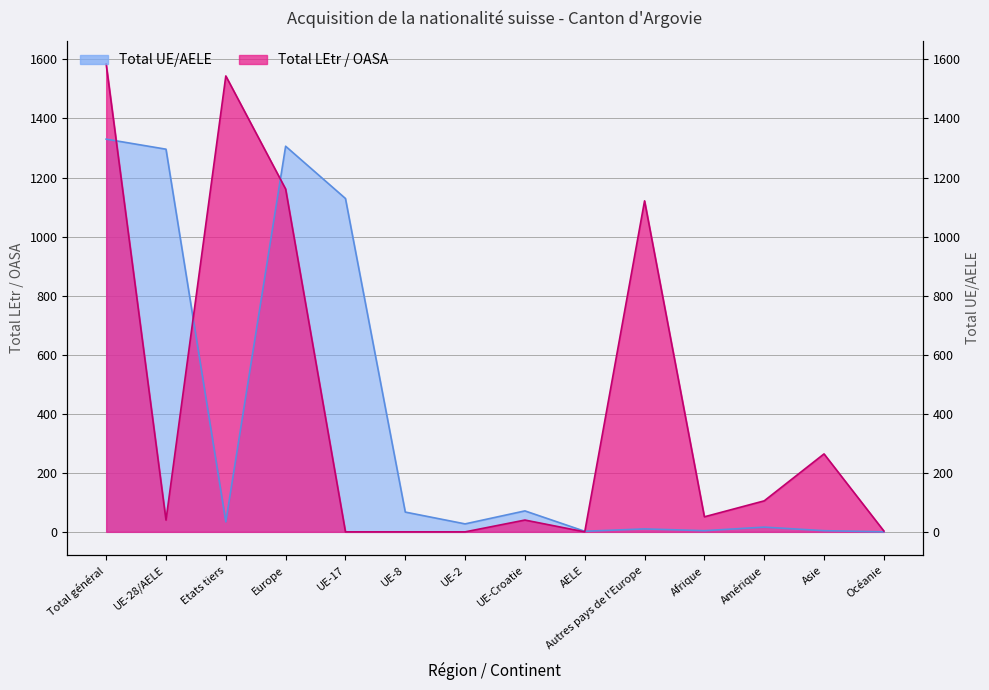

At Asie, list the series in order from largest to smallest.

Total LEtr / OASA, Total UE/AELE